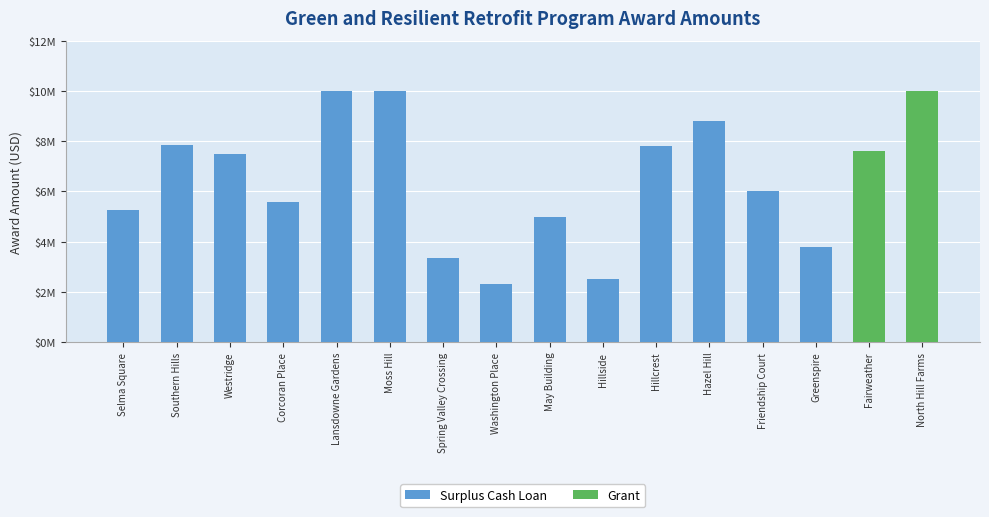

Count the number of data series in this chart.

2